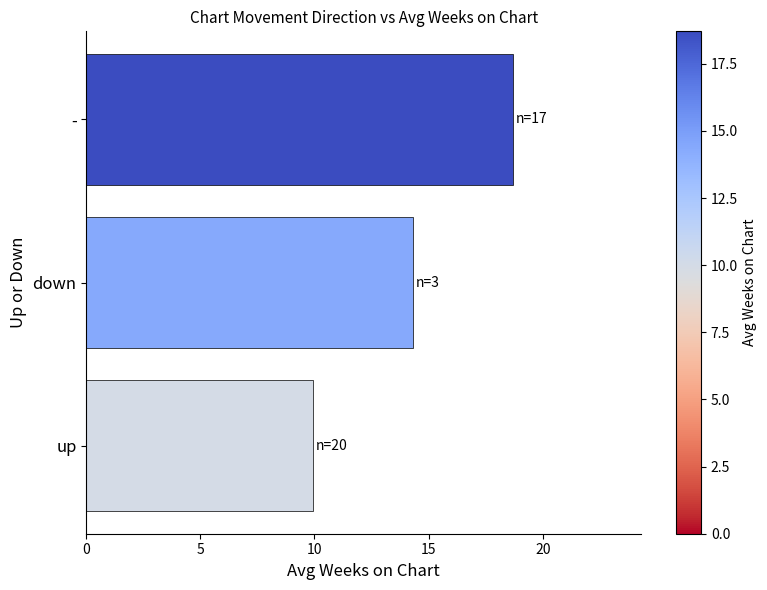

What is the difference between the maximum and minimum values?

8.8